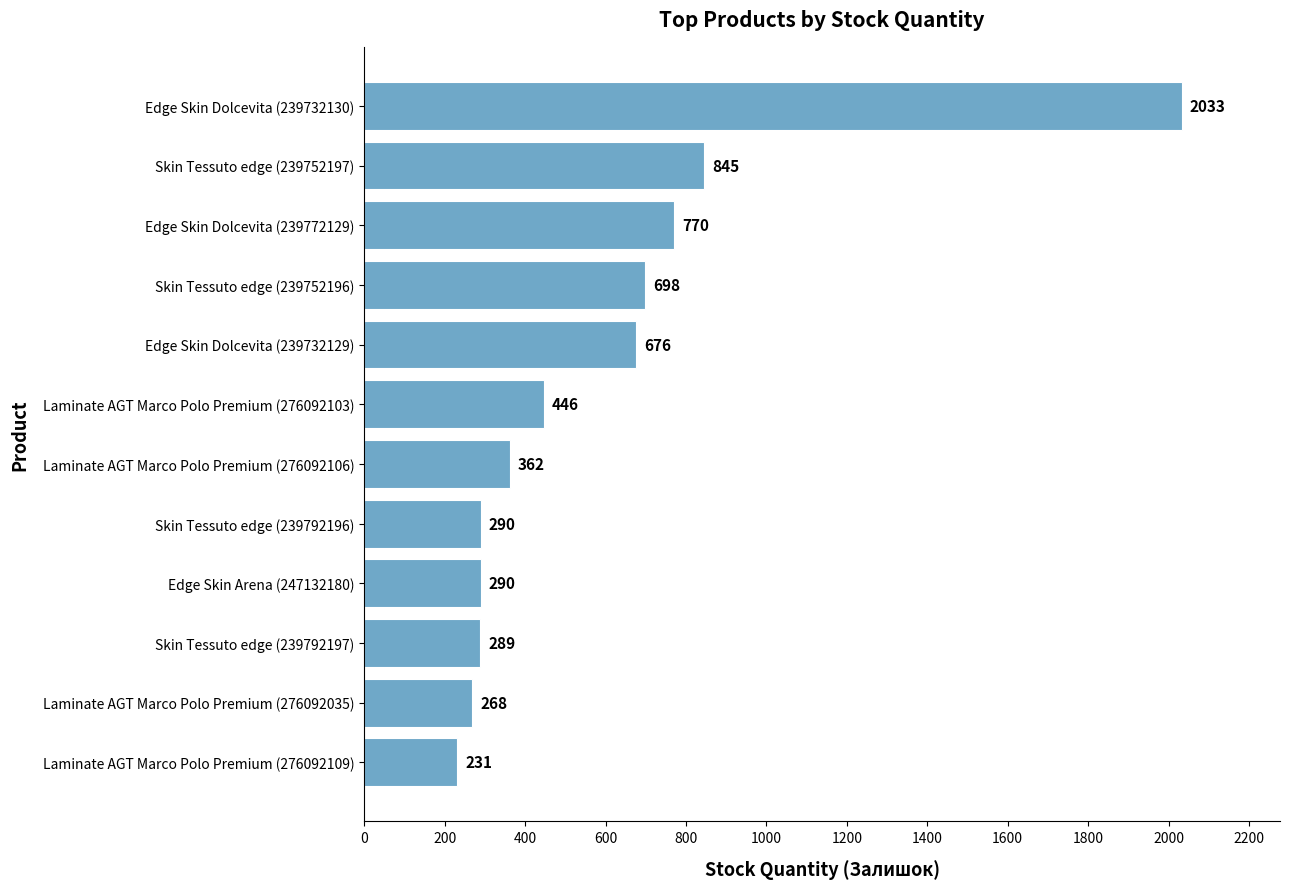

The chart shows a value of 1389 at Skin Tessuto edge (239752197). True or false?

False